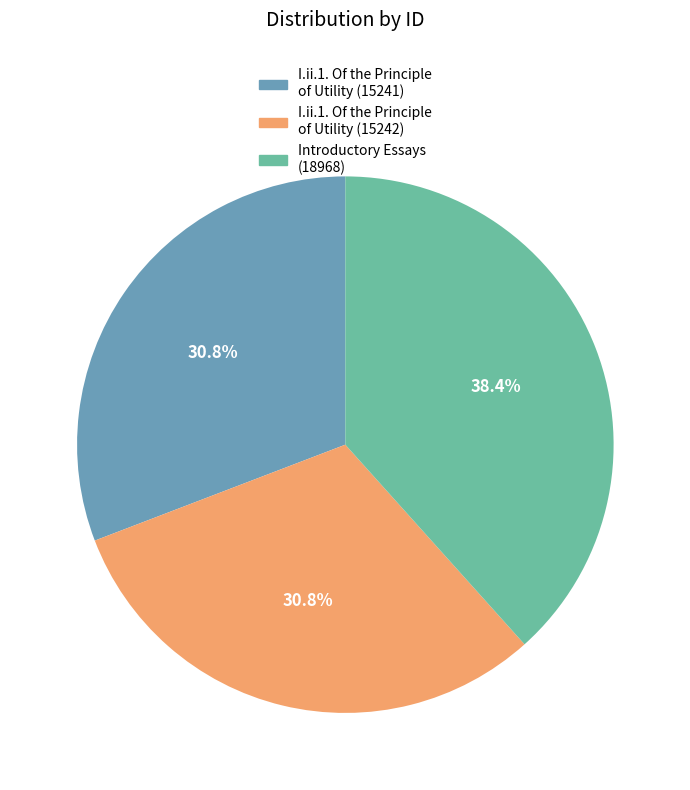

Does I.ii.1. Of the Principle of Utility (15242) represent more than half of the total?

No